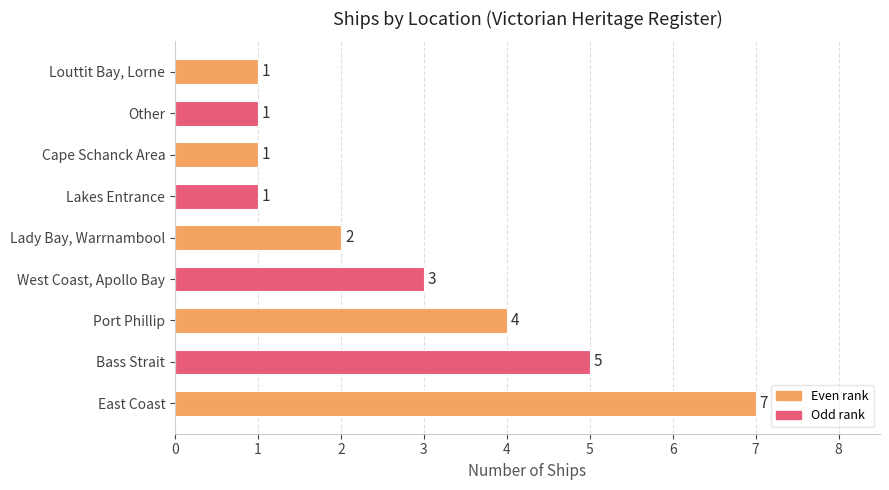

Between Bass Strait and West Coast, Apollo Bay, which is larger?

Bass Strait